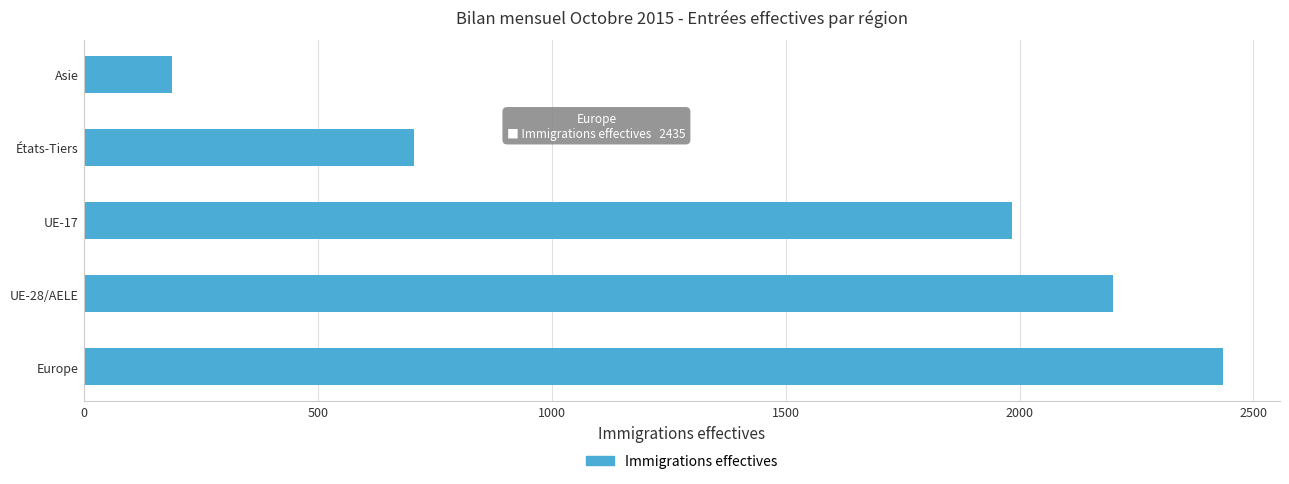

What is the sum of all values?

7513